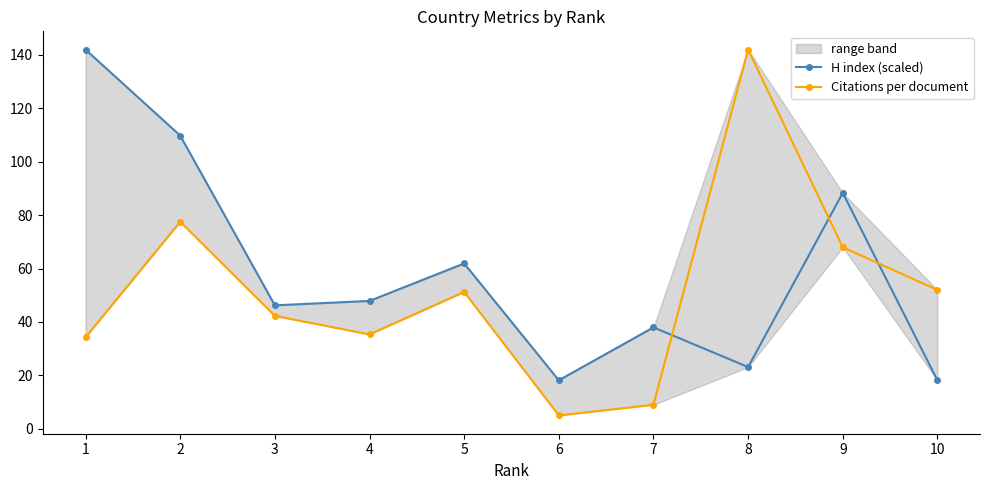

The value of H index (scaled) at 10 is 24.1. True or false?

False